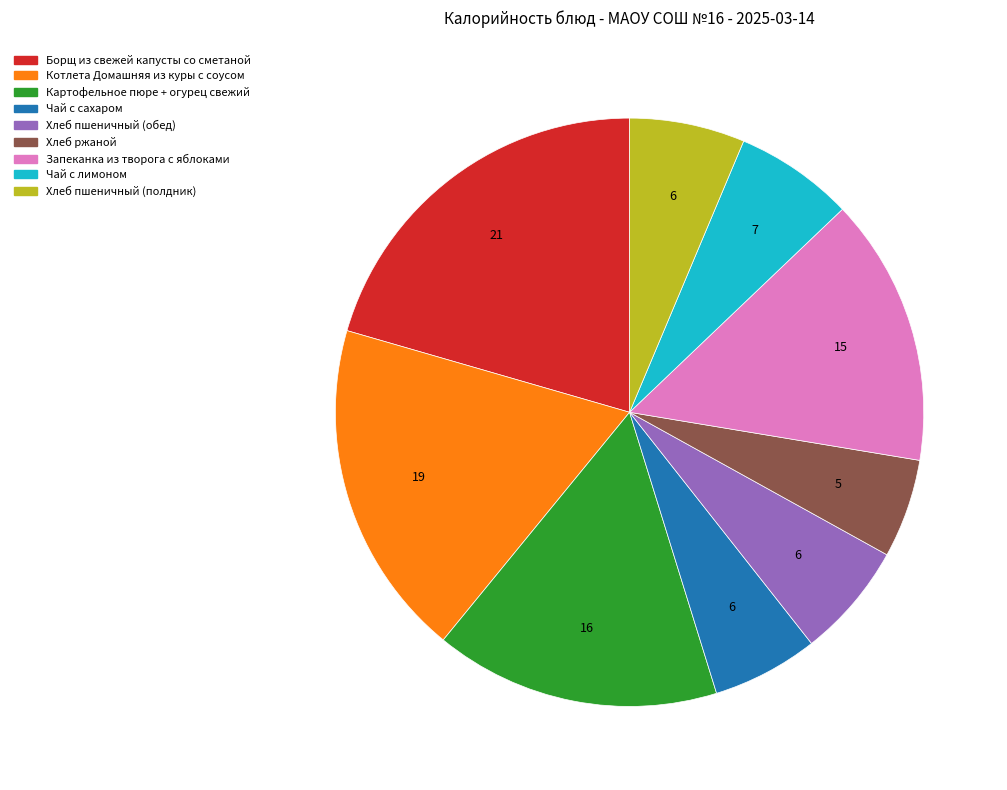

Do Хлеб пшеничный (полдник) and Хлеб пшеничный (обед) together represent more than half of the pie?

No